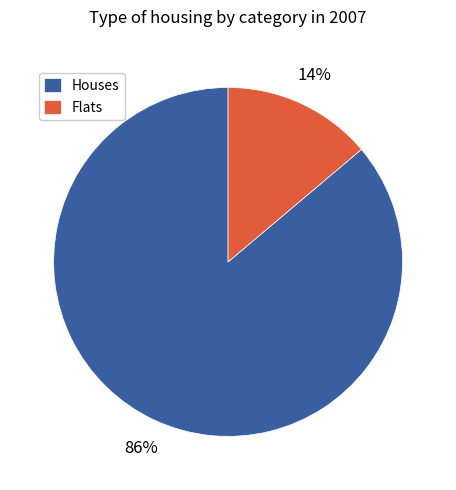

True or false: Houses accounts for 78% of the total.

False